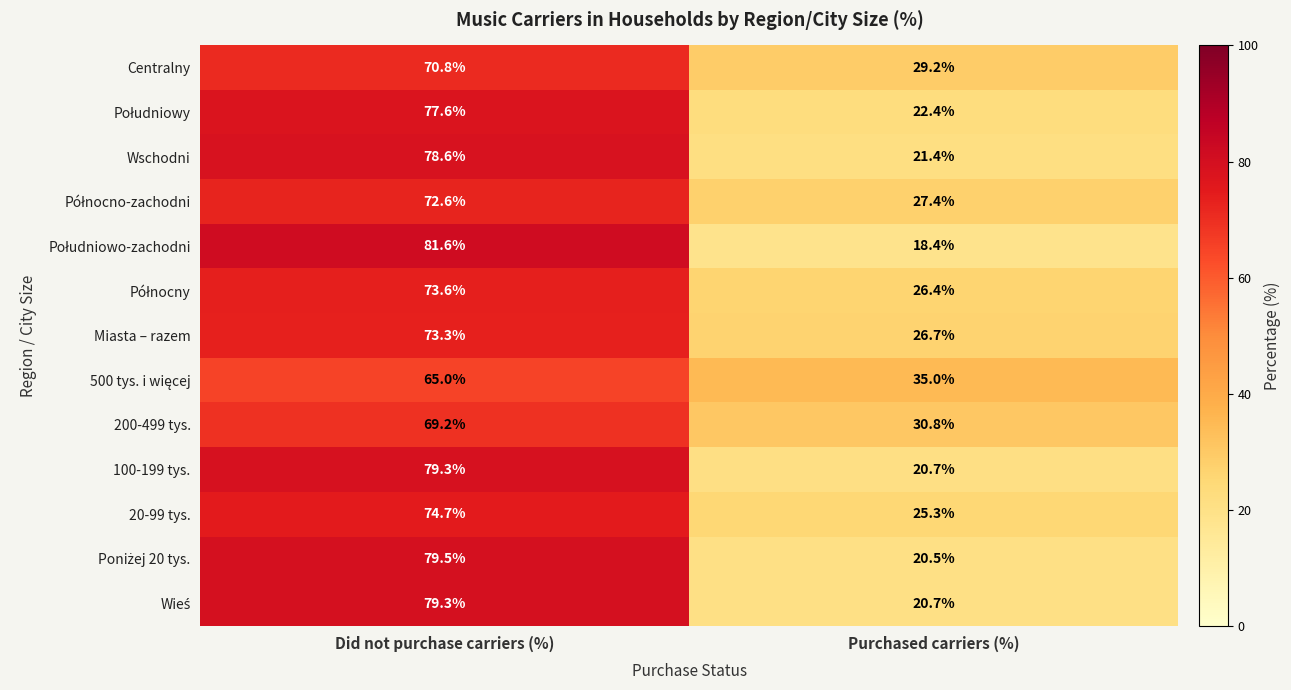

At which category is the sum across all series the highest?

Did not purchase carriers (%)